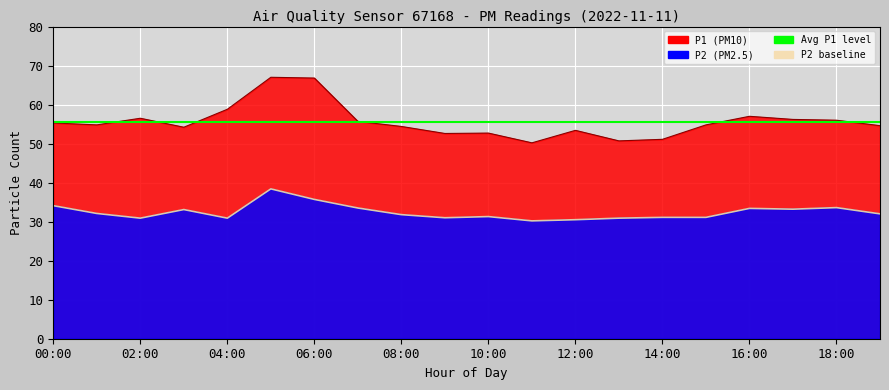

What is the minimum value shown in the chart?

30.2